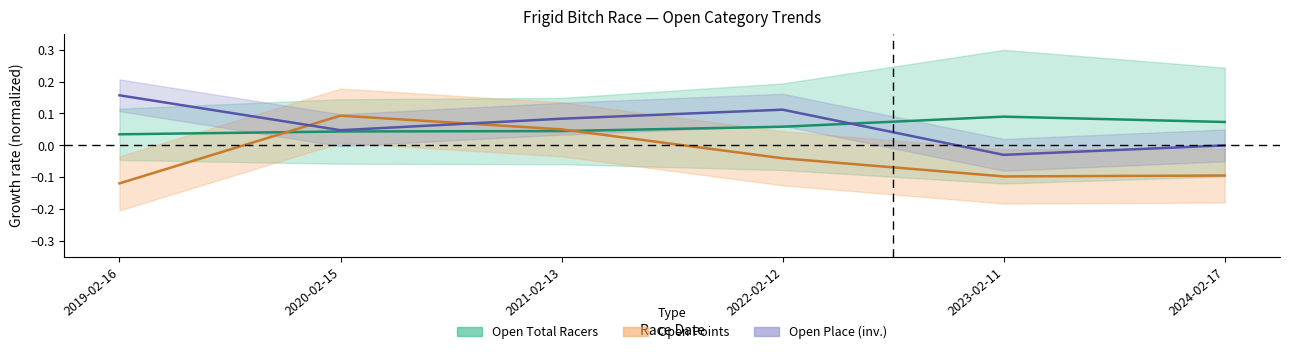

Reading left to right, what are all the values shown in this chart?

Open Place: 0.2	0.0	0.1	0.1	-0.0	-0.0
Open Total Racers: 0.0	0.0	0.0	0.1	0.1	0.1
Open Points: -0.1	0.1	0.1	-0.0	-0.1	-0.1